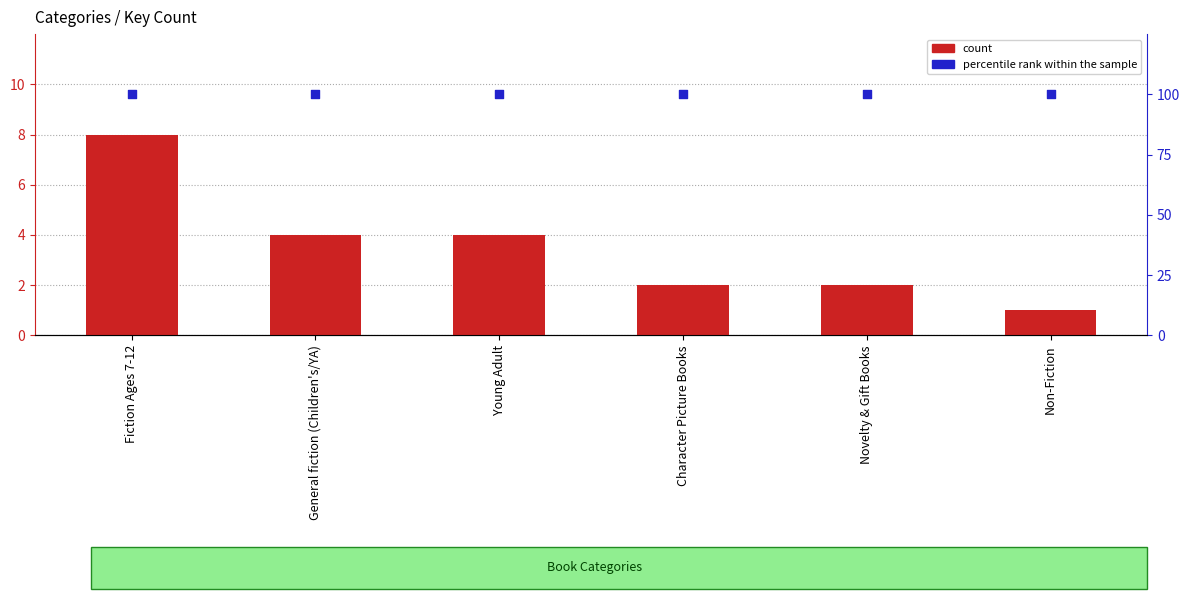

Which series has the widest spread of Y values?

count